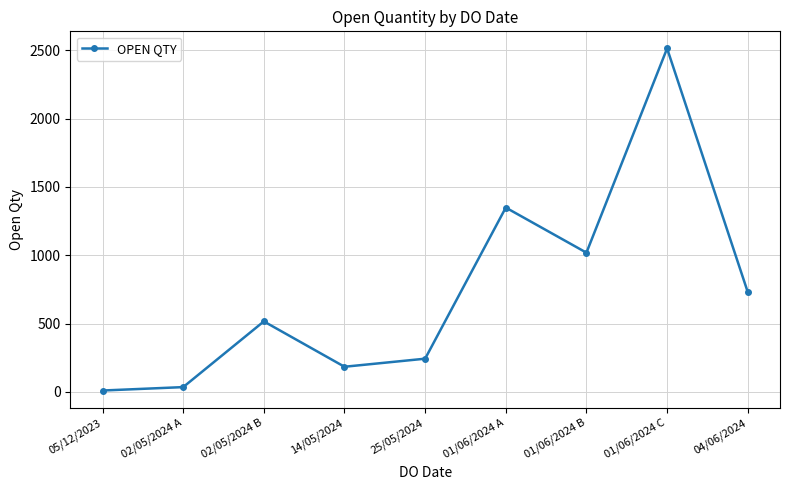

Reading left to right, transcribe all the data shown in this chart.

10	35	516	184	243	1349	1019	2514	731